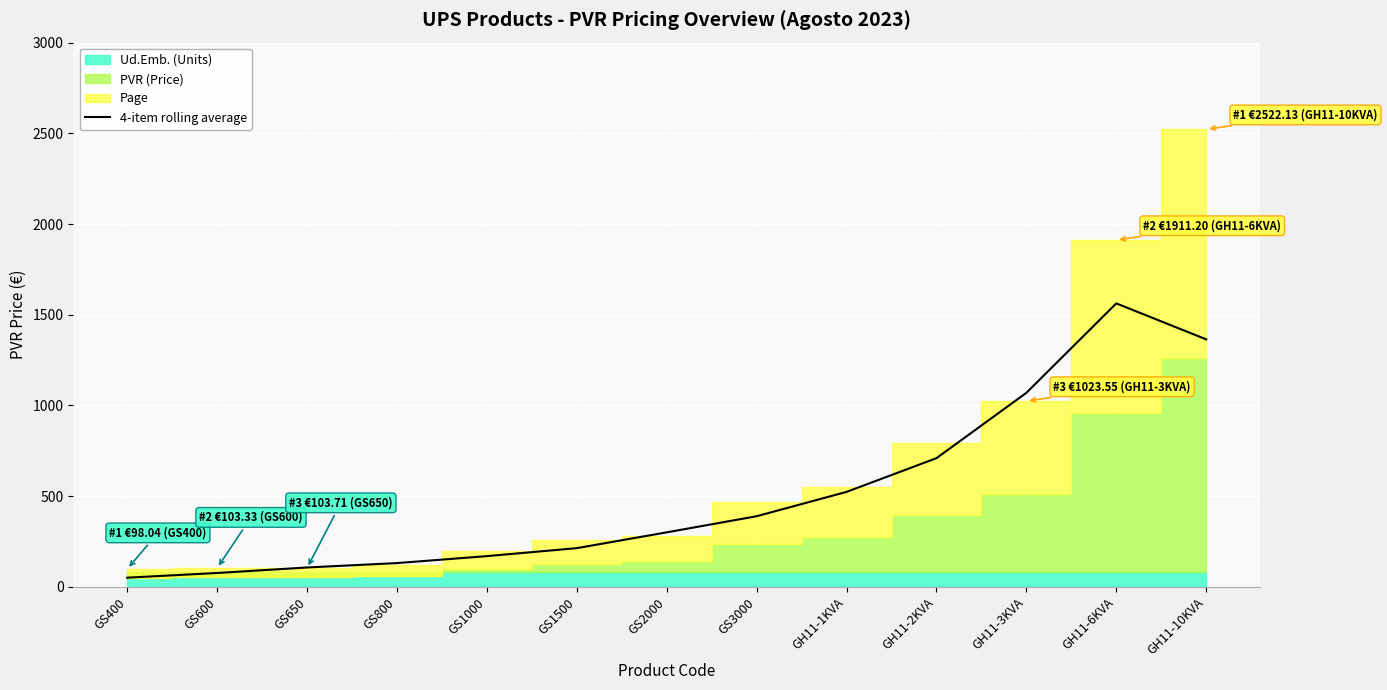

Does the chart display data point markers on the line(s)?

No